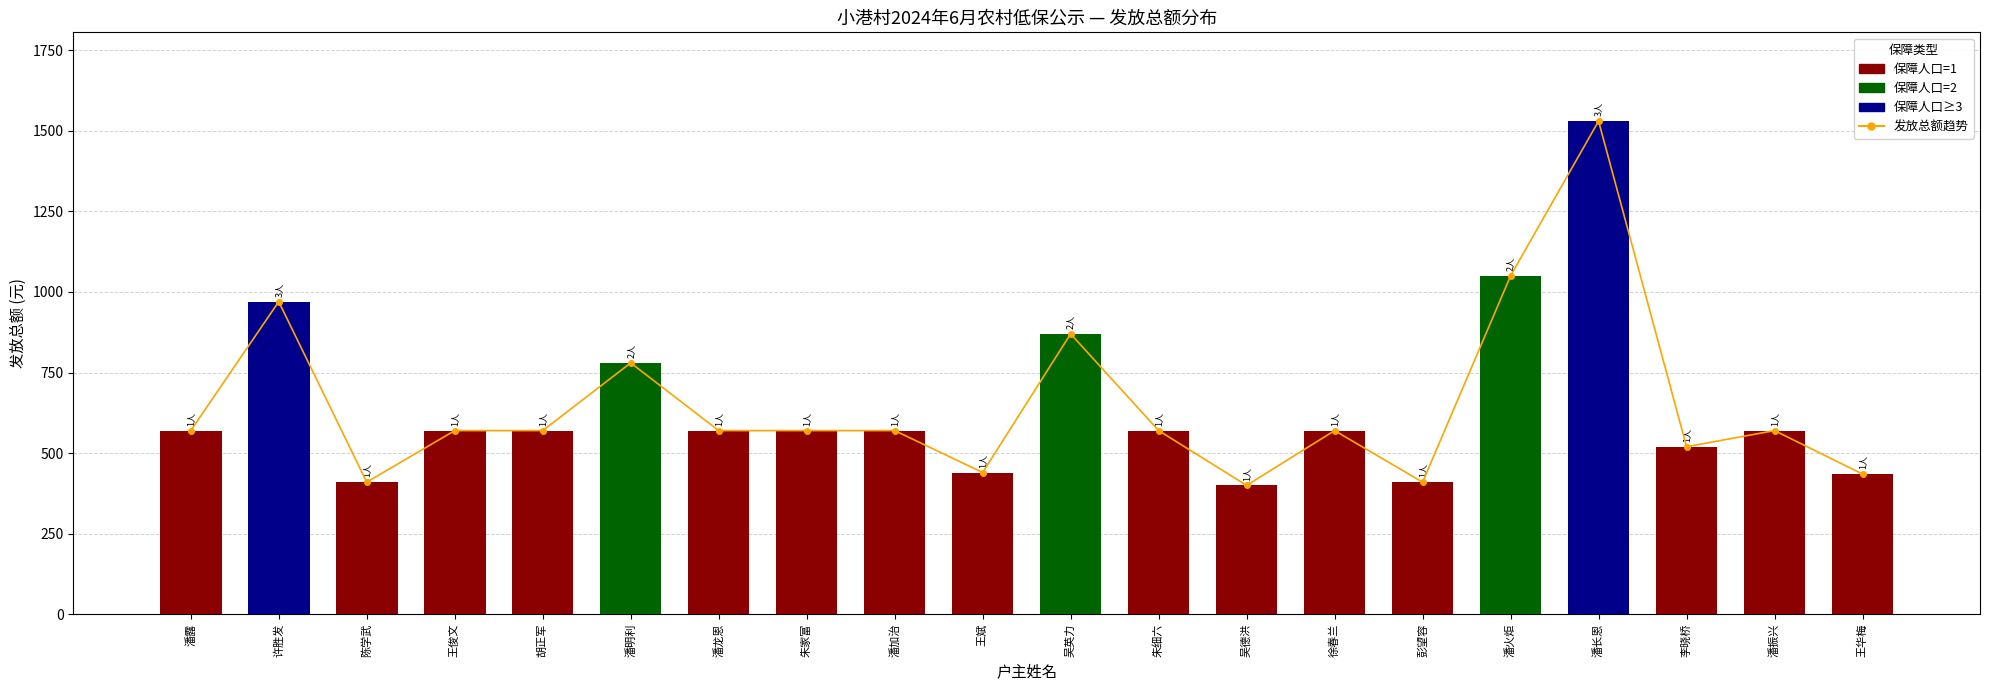

Count the number of categories in the chart.

20